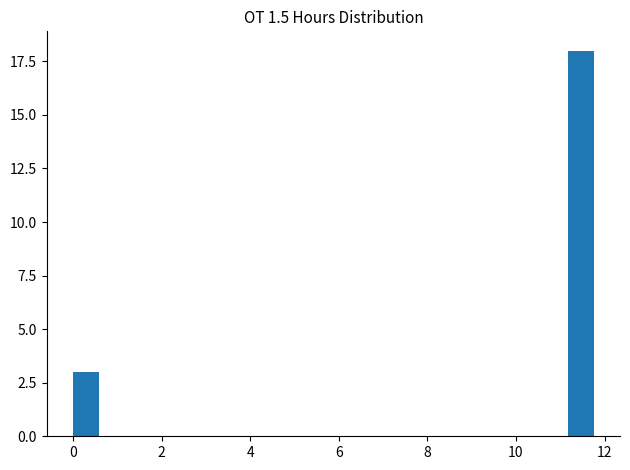

Around what value on the x-axis is the tallest bar? Give the approximate position of its centre, as read against the axis.

11.4